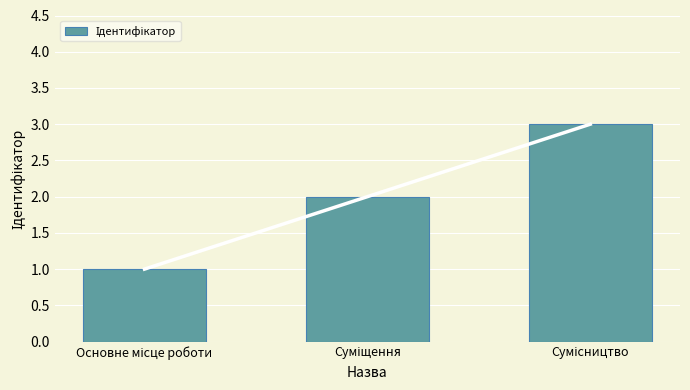

At which category does the chart reach its peak across all series?

Сумісництво